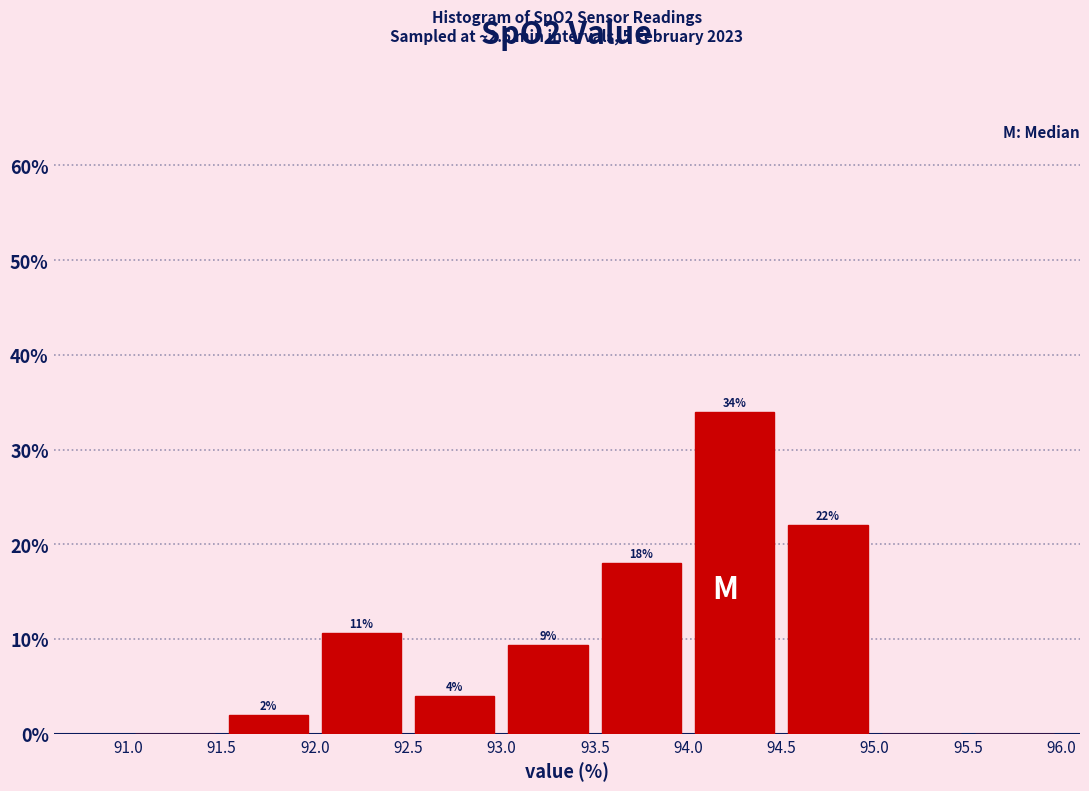

Which range on the x-axis has the tallest bar?

94.0 to 94.5